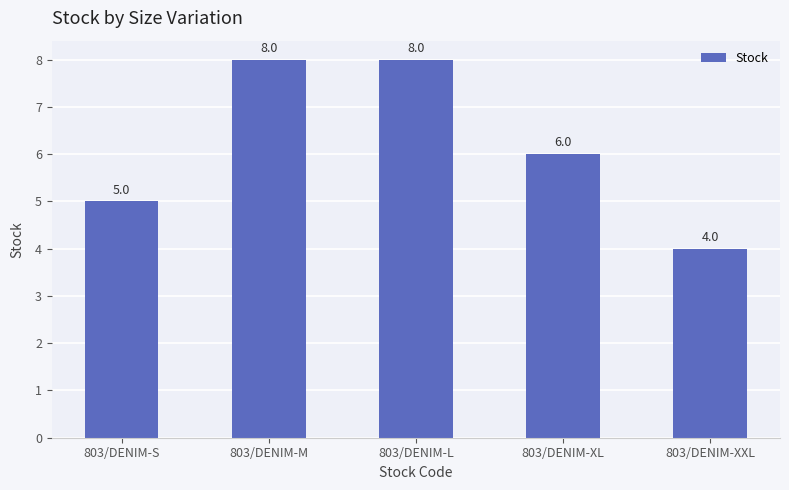

What is the label of the 5th bar from the right?

803/DENIM-S